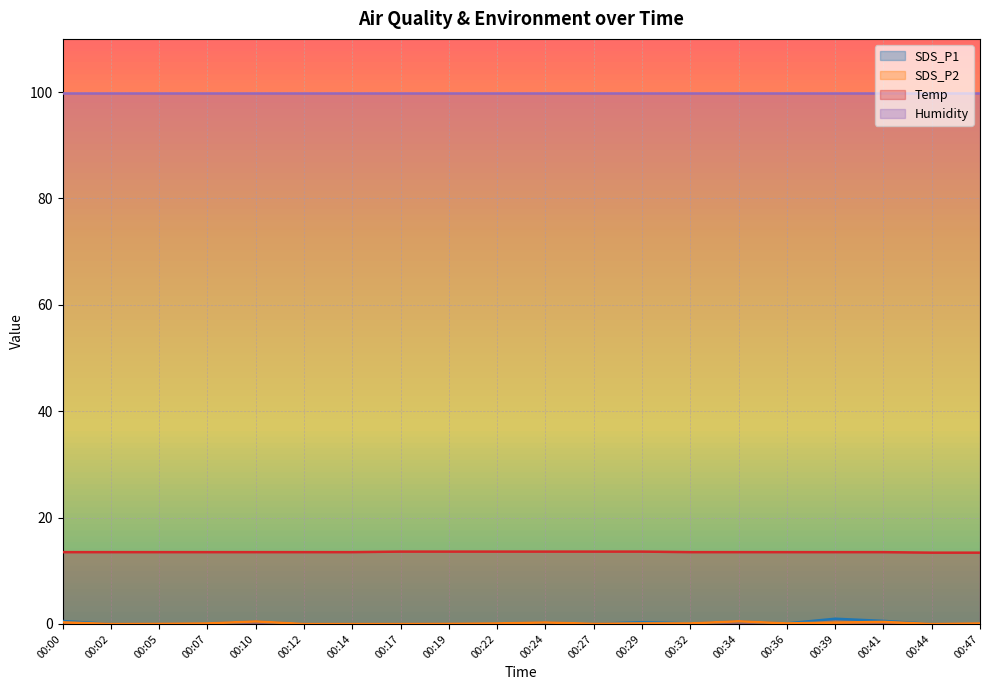

Count the number of categories in the chart.

20